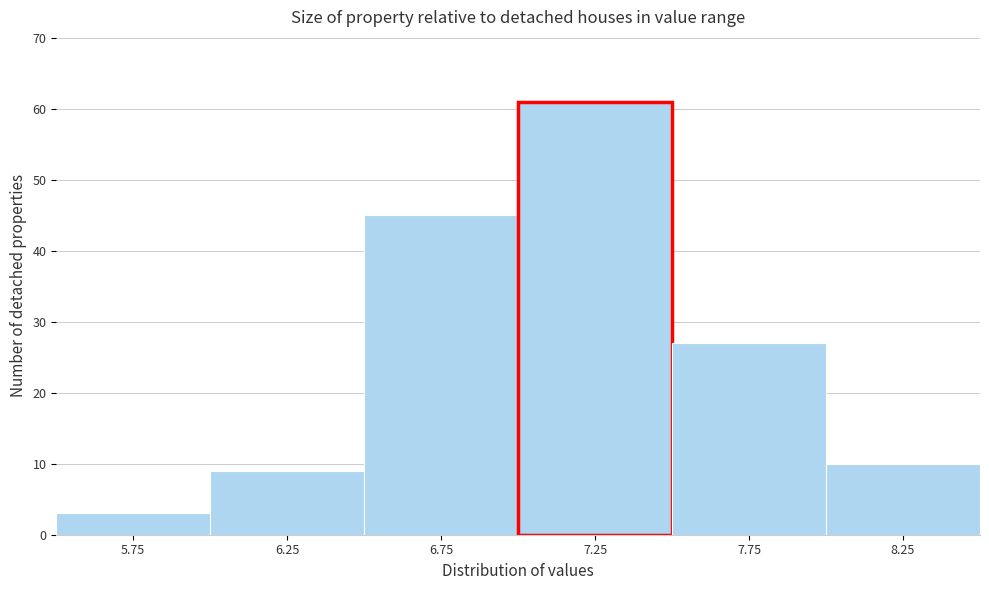

How tall is the bar that spans 6.0 to 6.5 on the x-axis? The values are not printed on the chart, so give them approximately, as read against the axis.

9